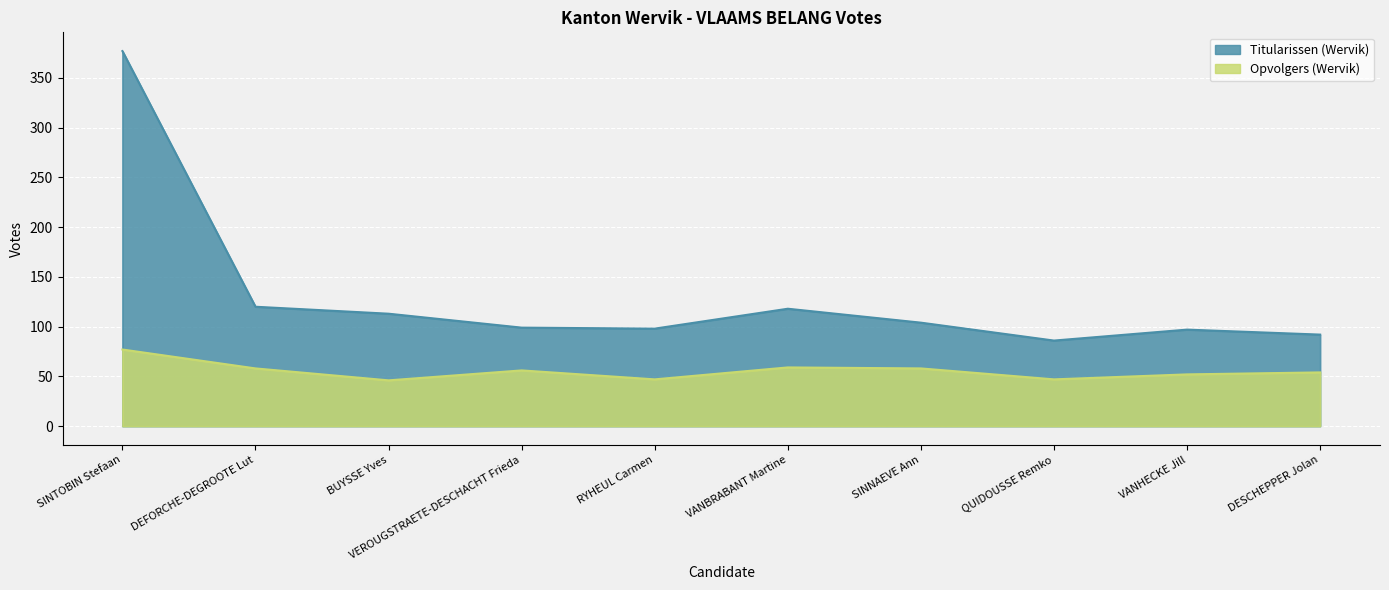

At how many categories does at least one series exceed 349?

1